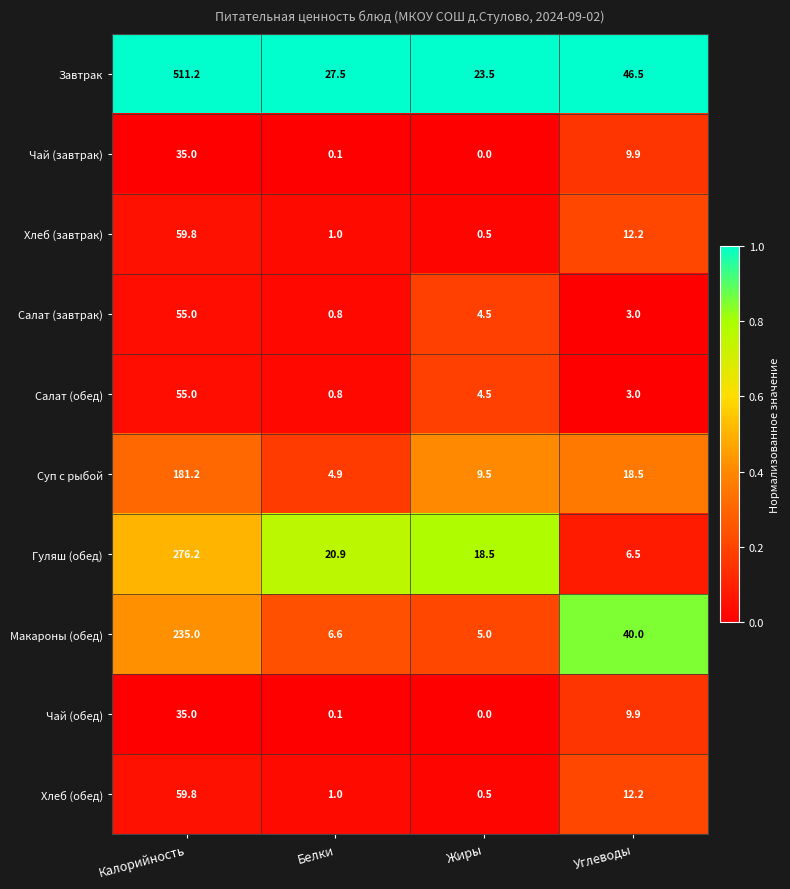

What is the spread (max minus min) of values at Углеводы?

43.5